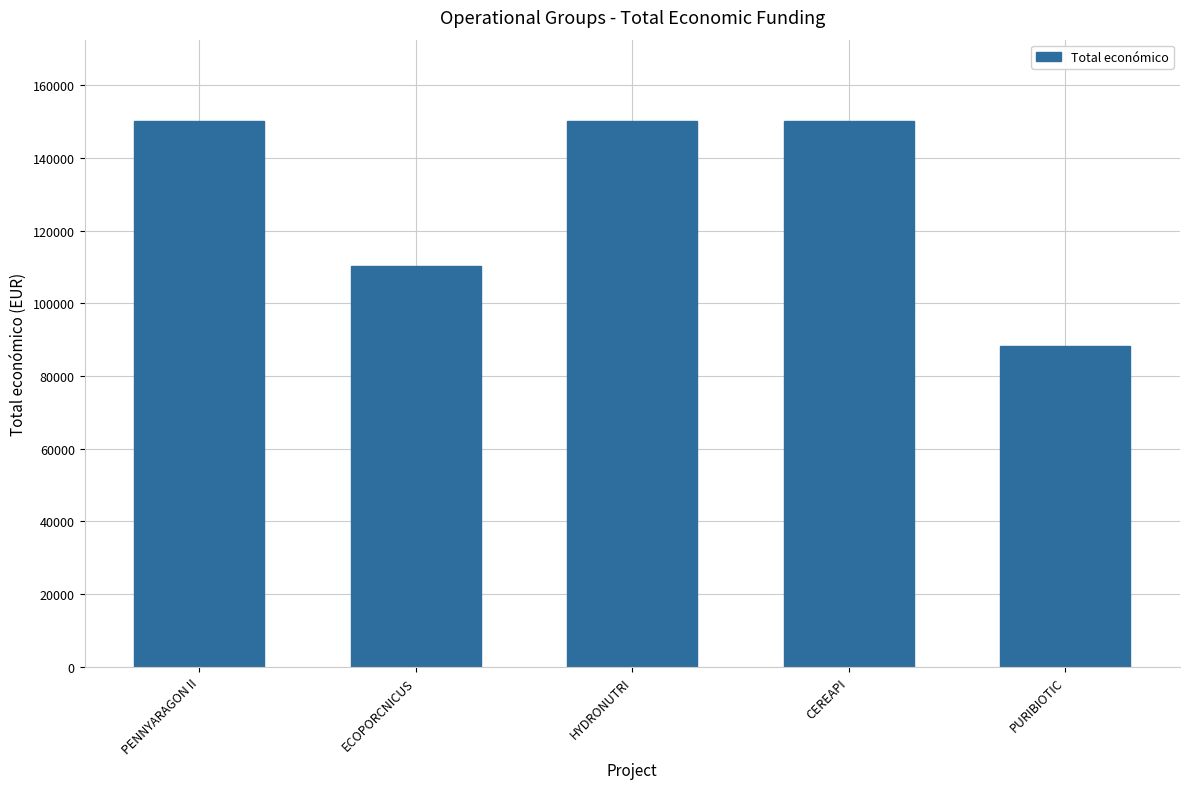

How many distinct data groups are displayed?

1